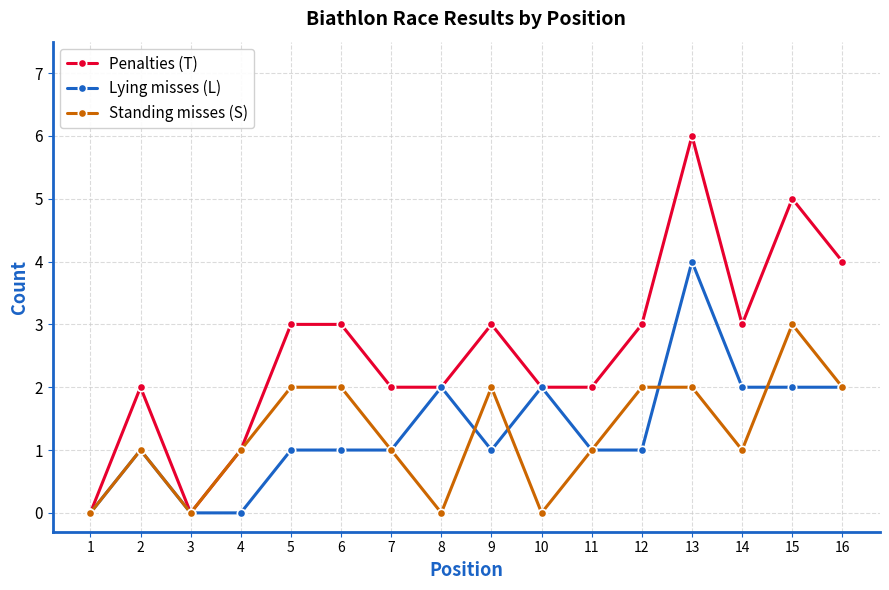

What are all the series names shown in the legend?

Penalties (T), Lying misses (L), Standing misses (S)